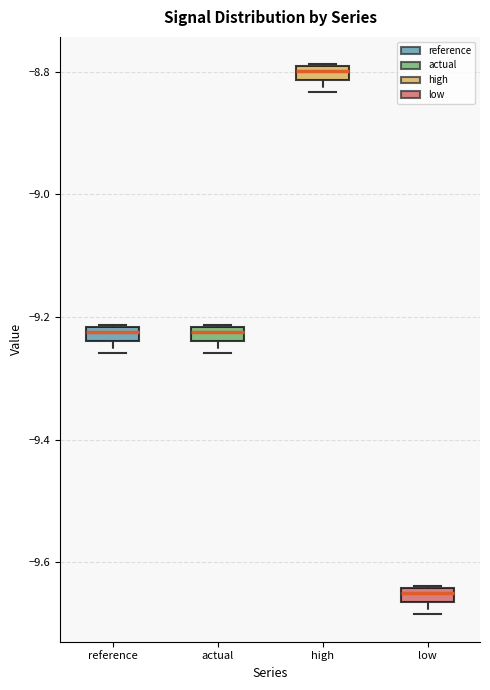

Which box has the lowest median line?

low